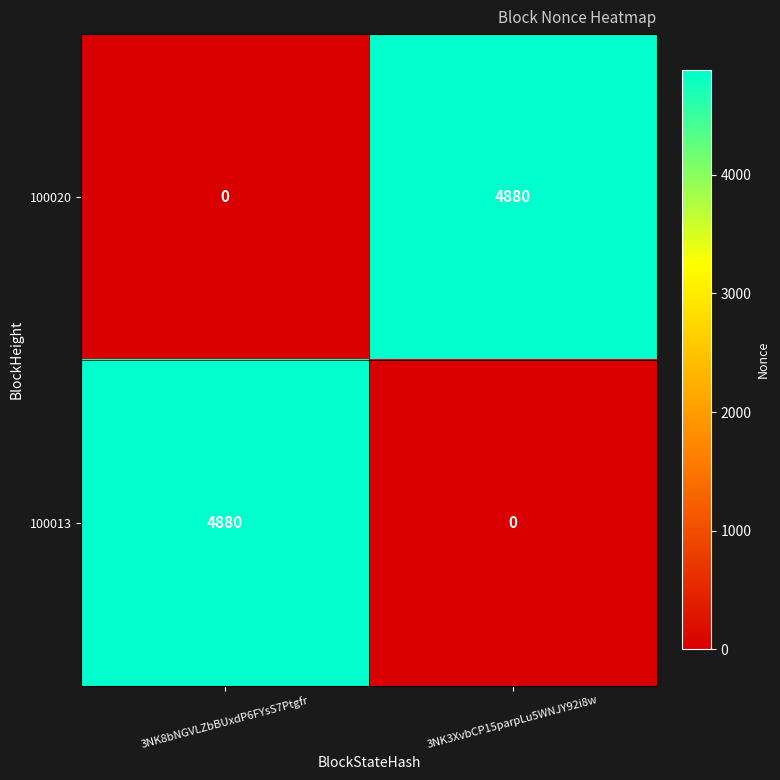

Reading left to right, list all the values displayed in this chart.

100020: 3NK8bNGVLZbBUxdP6FYsS7Ptgfr=0	3NK3XvbCP15parpLu5WNJY92i8w=4880
100013: 3NK8bNGVLZbBUxdP6FYsS7Ptgfr=4880	3NK3XvbCP15parpLu5WNJY92i8w=0